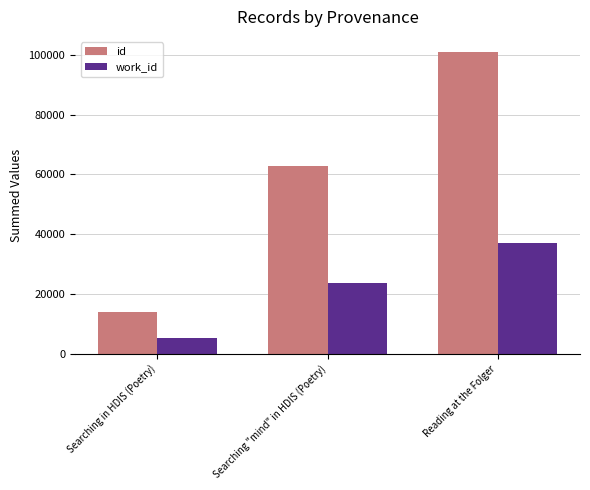

What is the difference between the maximum and minimum values in the work_id series?

31777